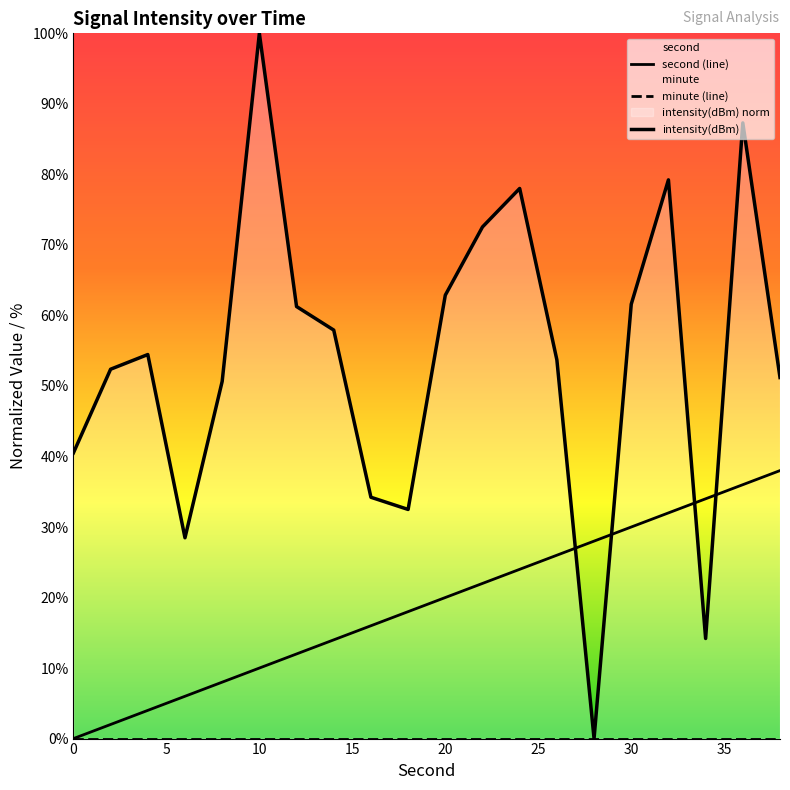

Rank the series by their average value, from highest to lowest.

intensity(dBm), second (line), minute (line)